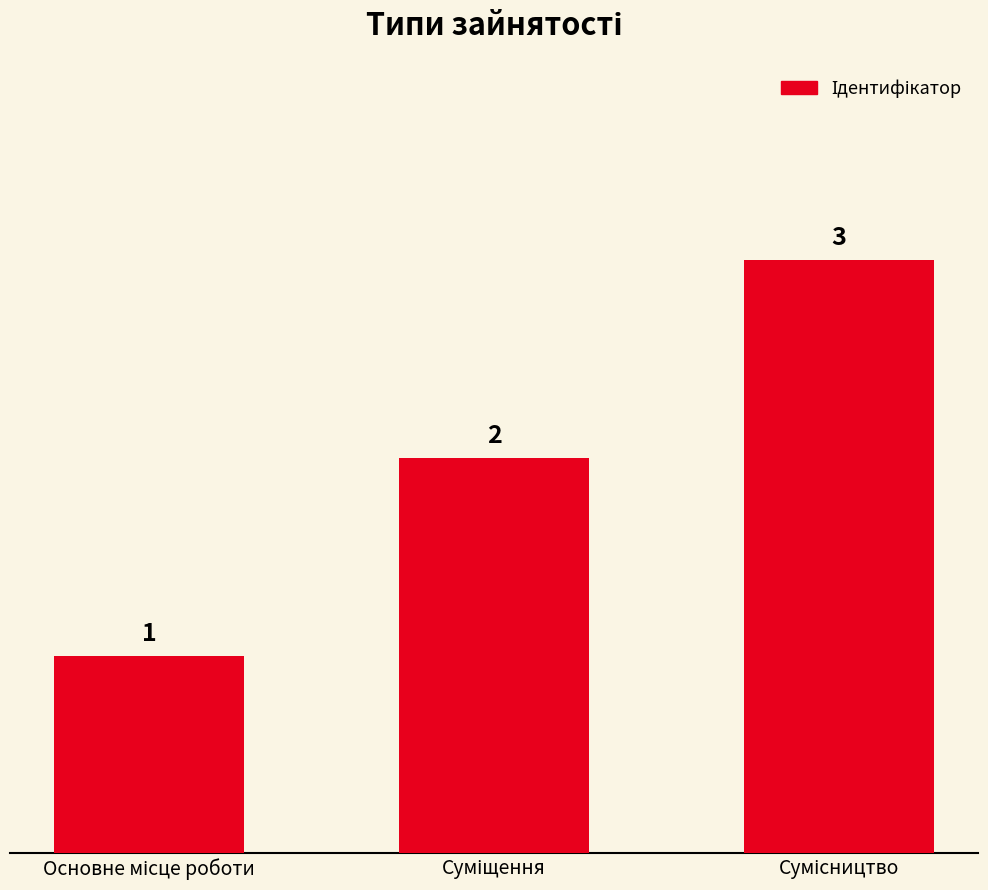

What is the sum of all values?

6